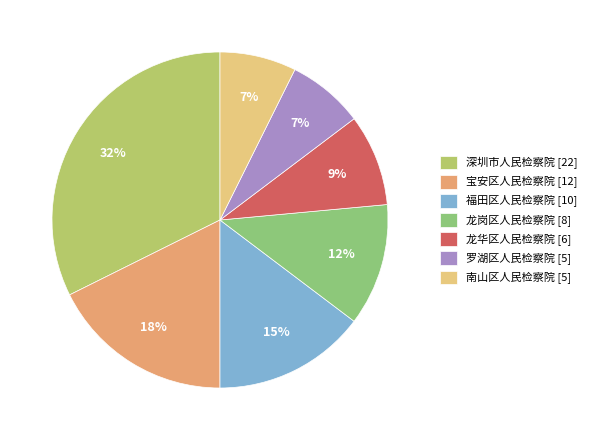

True or false: 福田区人民检察院 accounts for 15% of the total.

True